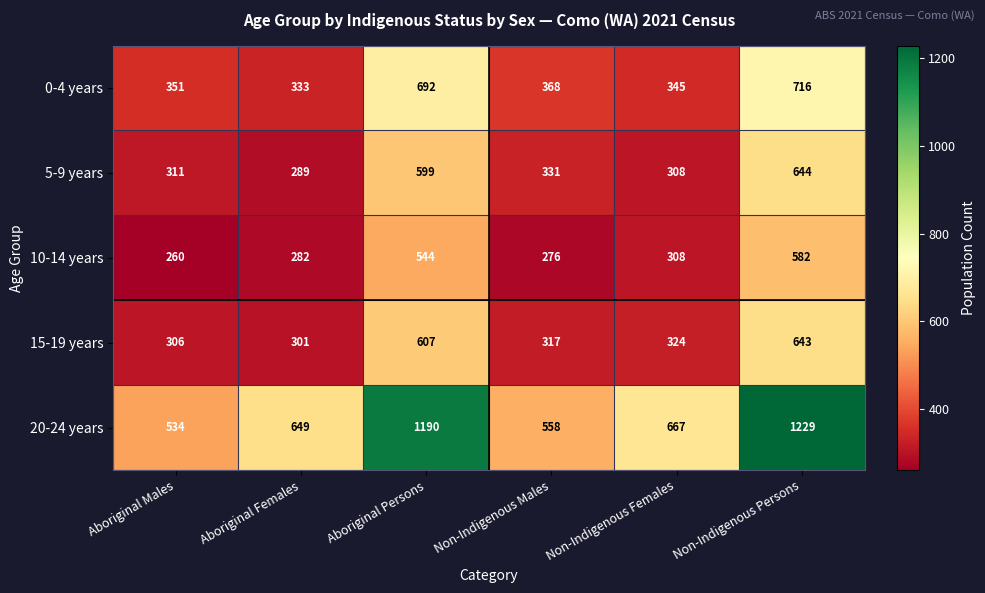

What is the difference between the highest and lowest values at Non-Indigenous Persons?

647